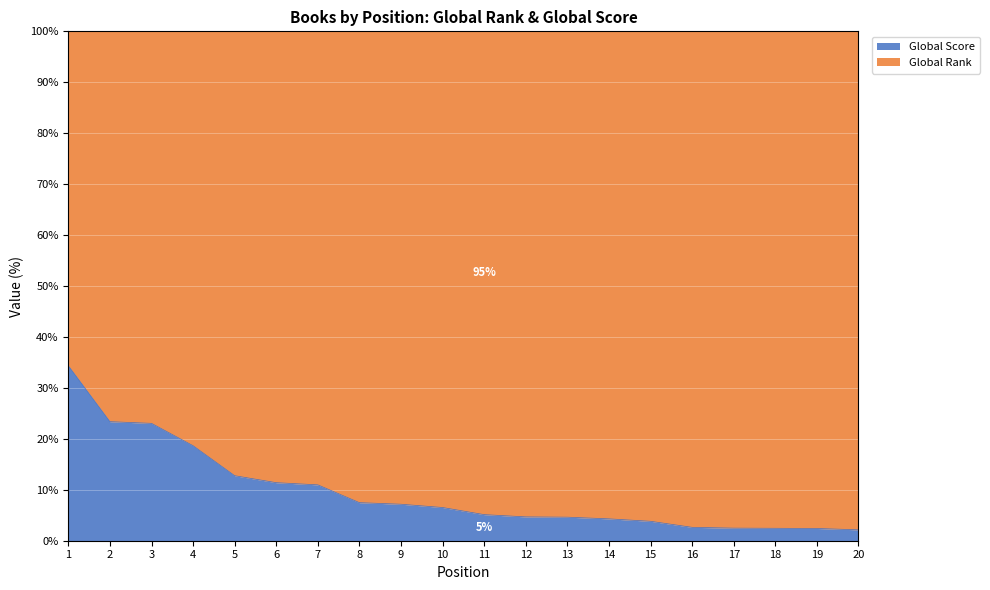

Reading right to left, extract all data points from this chart.

20=2.1	19=2.4	18=2.4	17=2.5	16=2.6	15=3.8	14=4.3	13=4.6	12=4.7	11=5.1	10=6.5	9=7.2	8=7.5	7=11.0	6=11.4	5=12.8	4=18.6	3=23.0	2=23.4	1=34.3